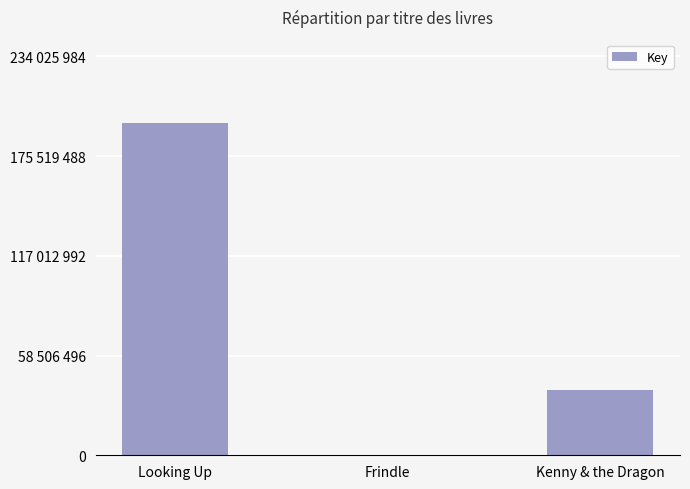

Reading right to left, extract all data points from this chart.

Kenny & the Dragon=38497772	Frindle=336458	Looking Up=195021654